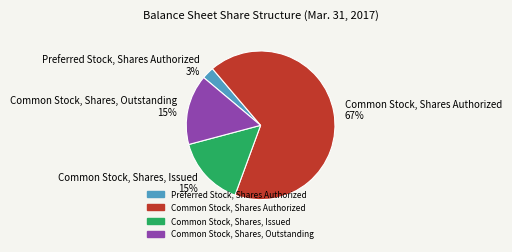

To the nearest percent, what is the average slice percentage?

25%